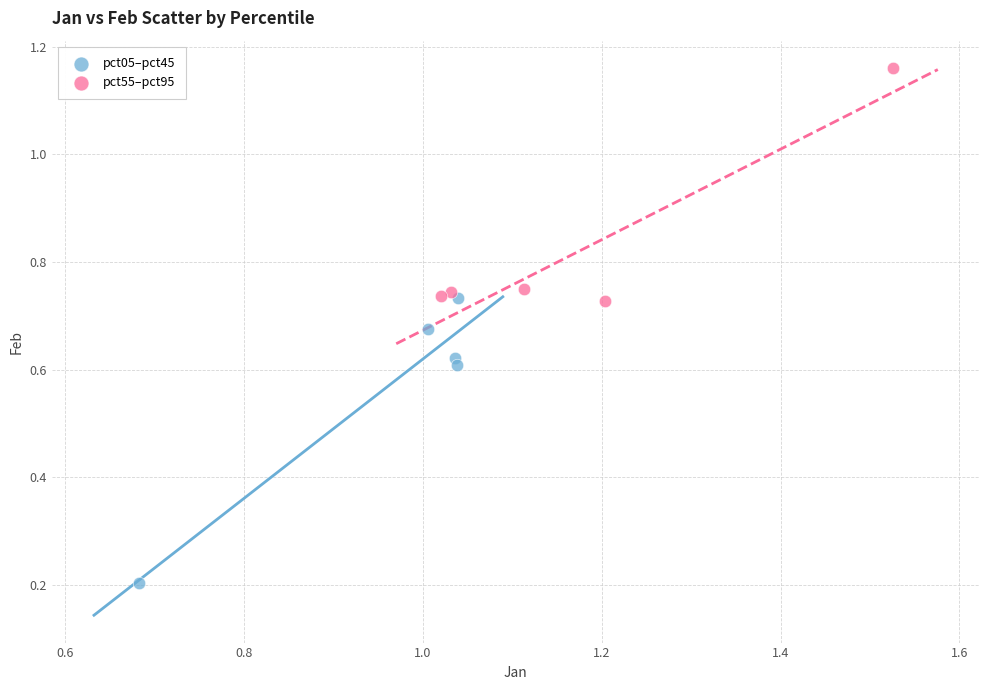

Which series contains the highest Y value?

pct55–pct95